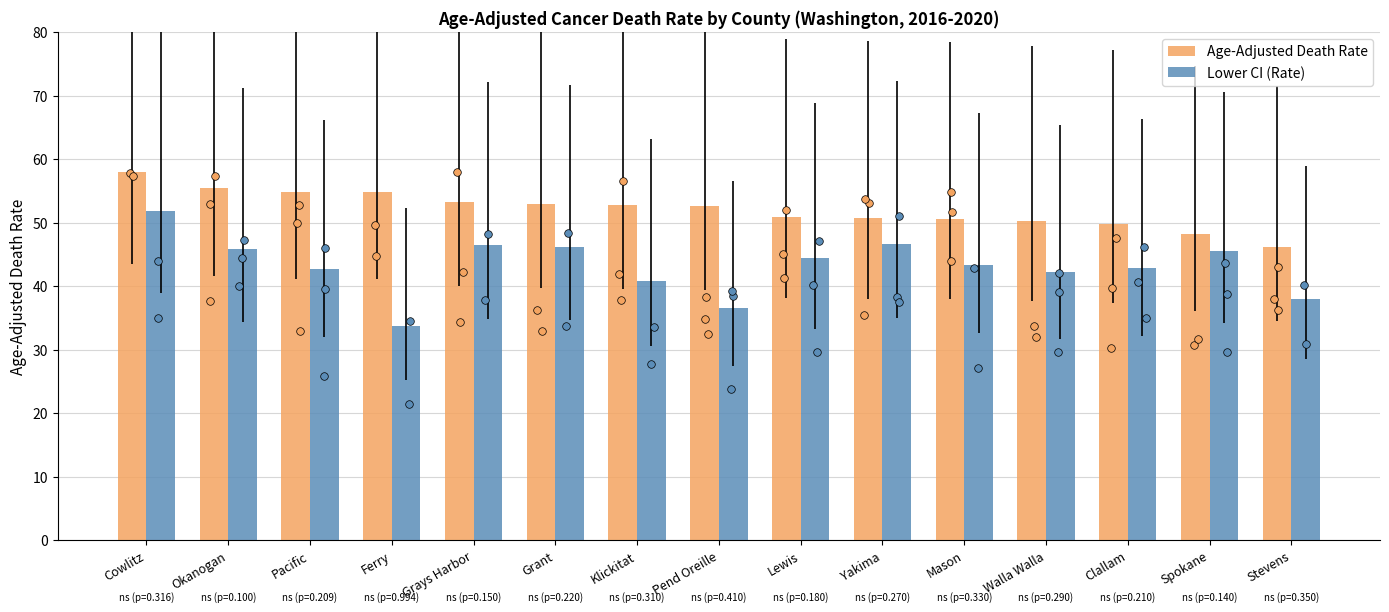

Which series contains the lowest Y value?

Lower CI (Rate)